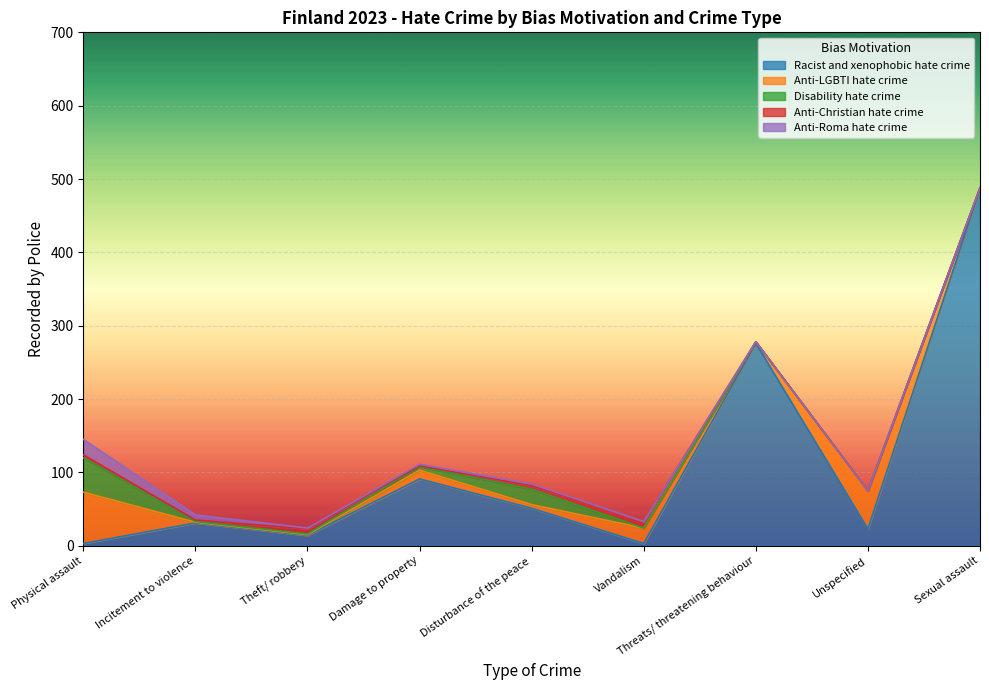

What is the minimum value for Racist and xenophobic hate crime?

3